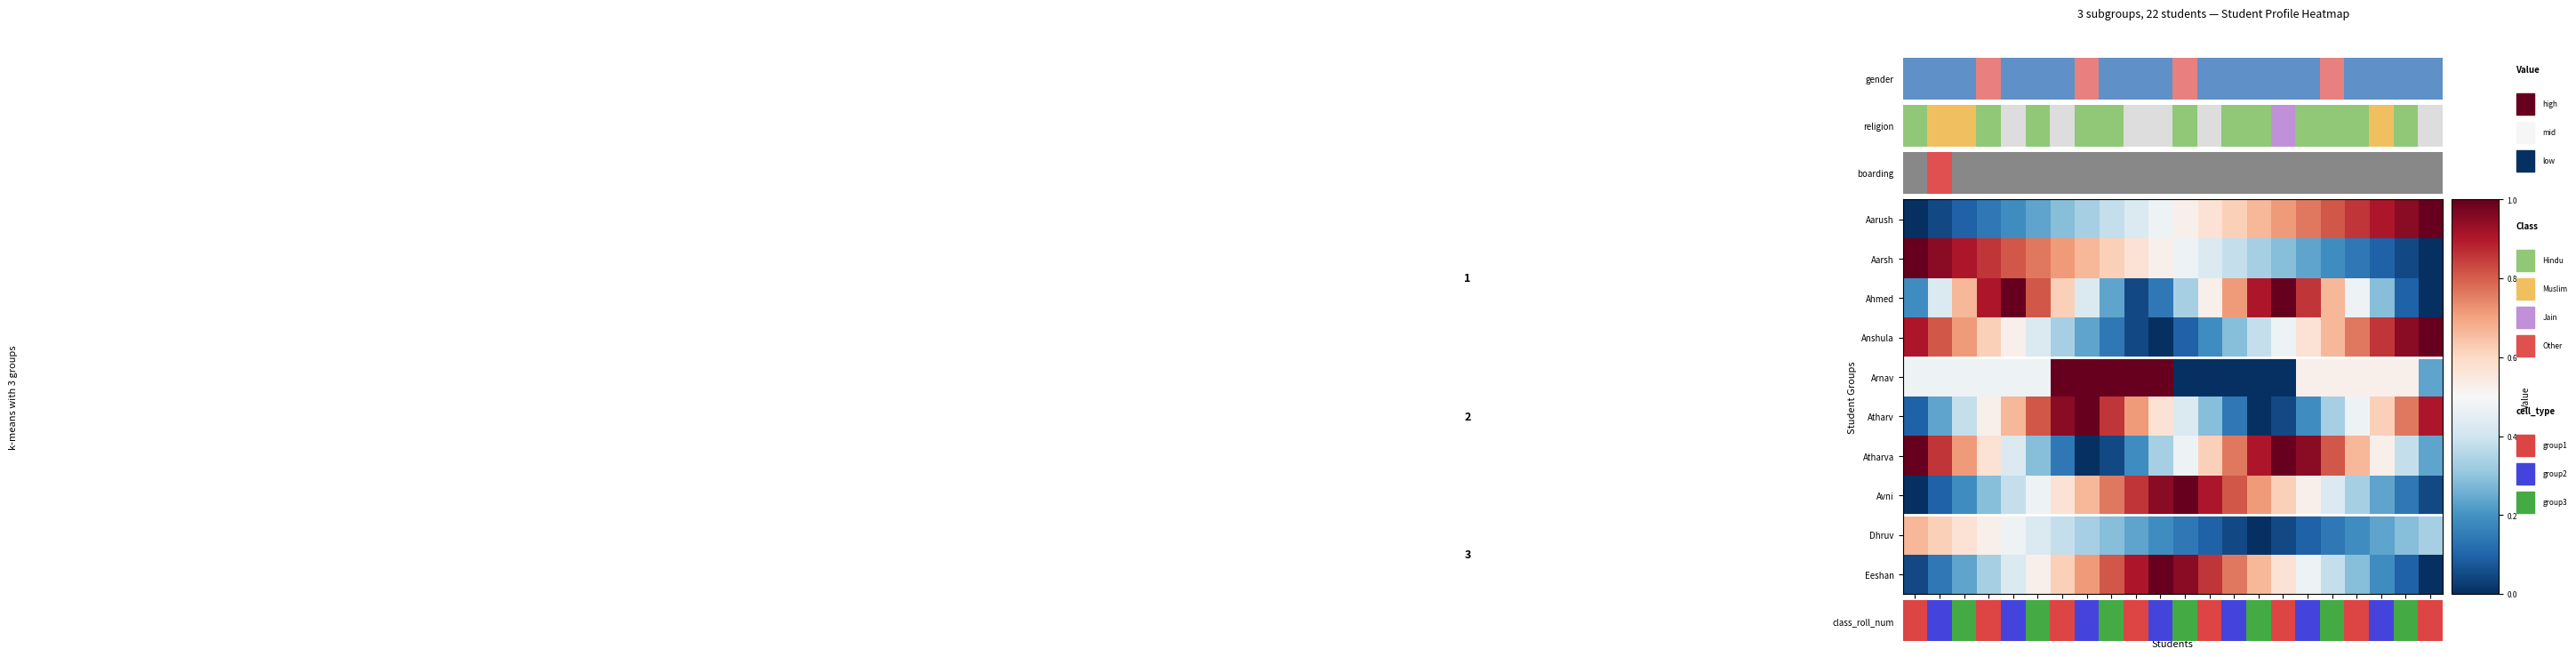

At Anshula, list the series in order from smallest to largest.

Aarush, Avni, Eeshan, Arnav, Atharv, Dhruv, Atharva, Anshula, Aarsh, Ahmed